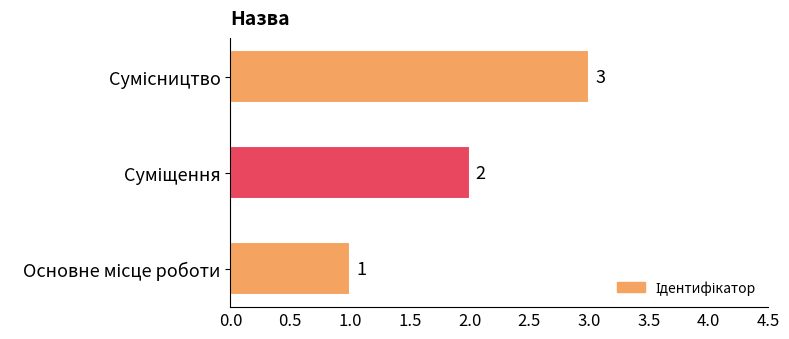

What is the sum of all values?

6